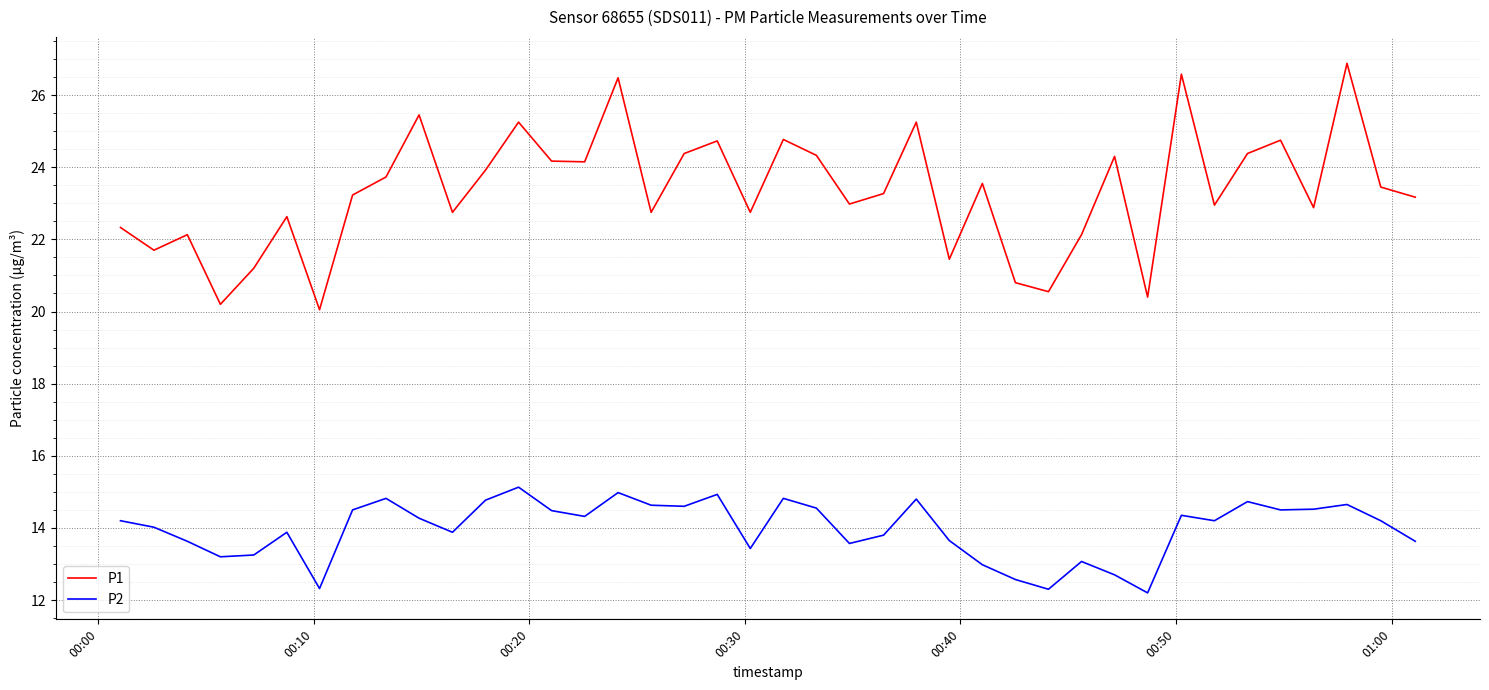

Which series has the widest spread of values?

P1